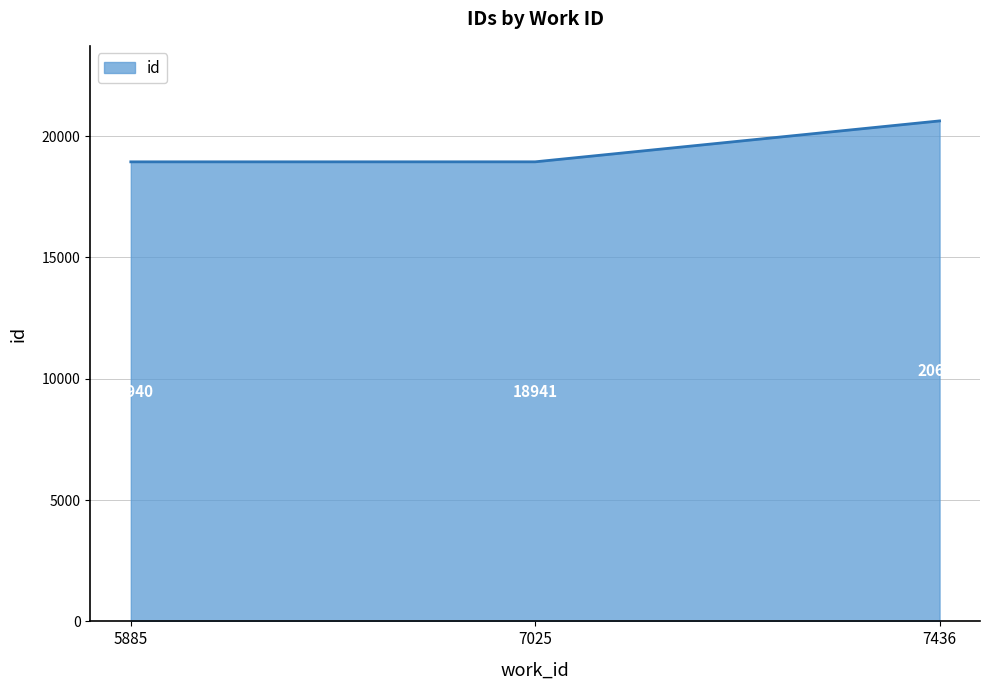

Reading right to left, list all the values displayed in this chart.

7436=20627	7025=18941	5885=18940